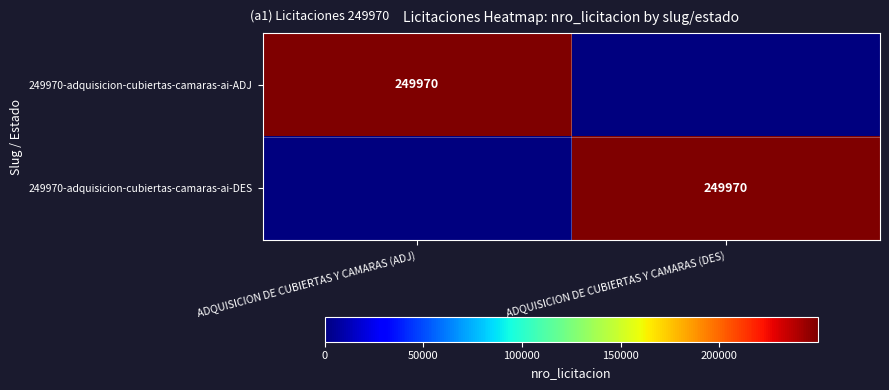

True or false: 249970-adquisicion-cubiertas-camaras-ai-DES has a value of 249970 at ADQUISICION DE CUBIERTAS Y CAMARAS (DES).

True